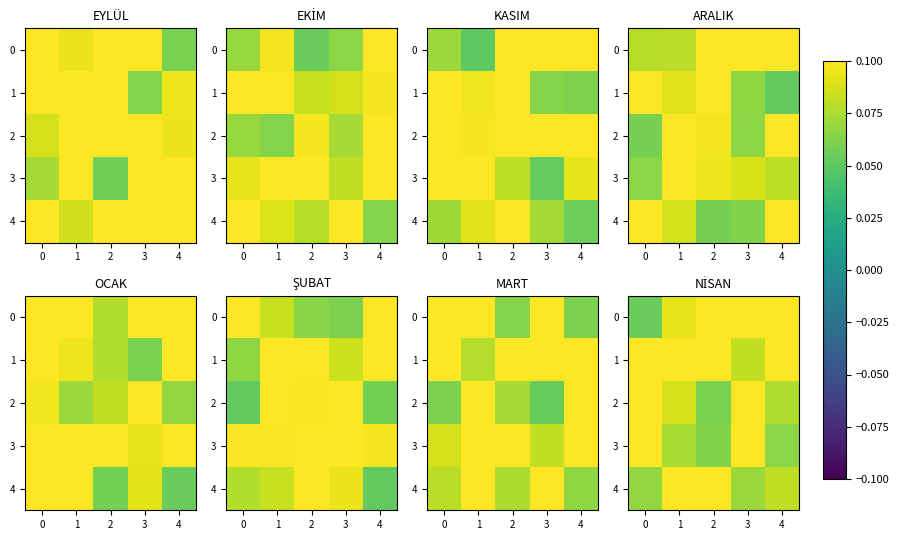

Is it true that 4 equals 0.1 at 1?

False